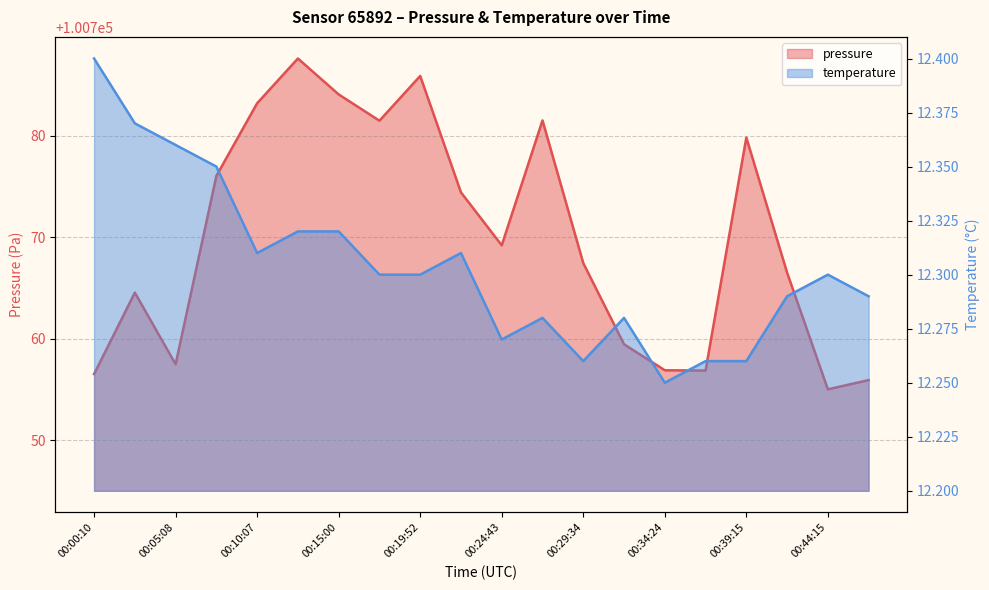

What is the maximum value shown in the chart?

100787.6